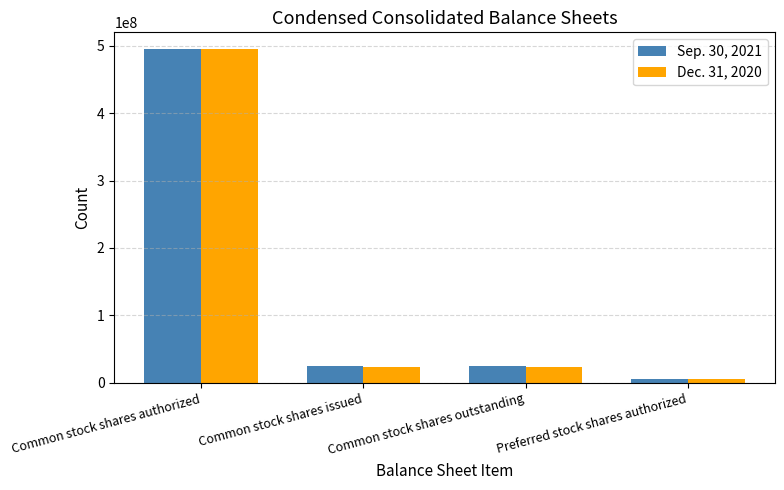

Reading left to right, what are all the values shown in this chart?

Sep. 30, 2021: 495000000	24409000	24409000	5000000
Dec. 31, 2020: 495000000	23350000	23350000	5000000